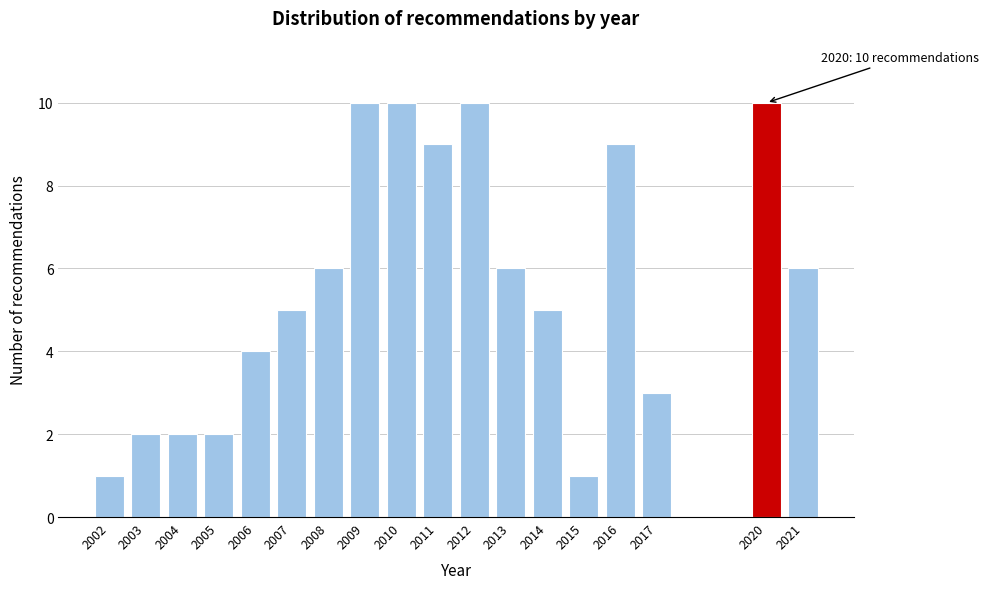

Reading left to right, transcribe all the data shown in this chart.

1	2	2	2	4	5	6	10	10	9	10	6	5	1	9	3	10	6